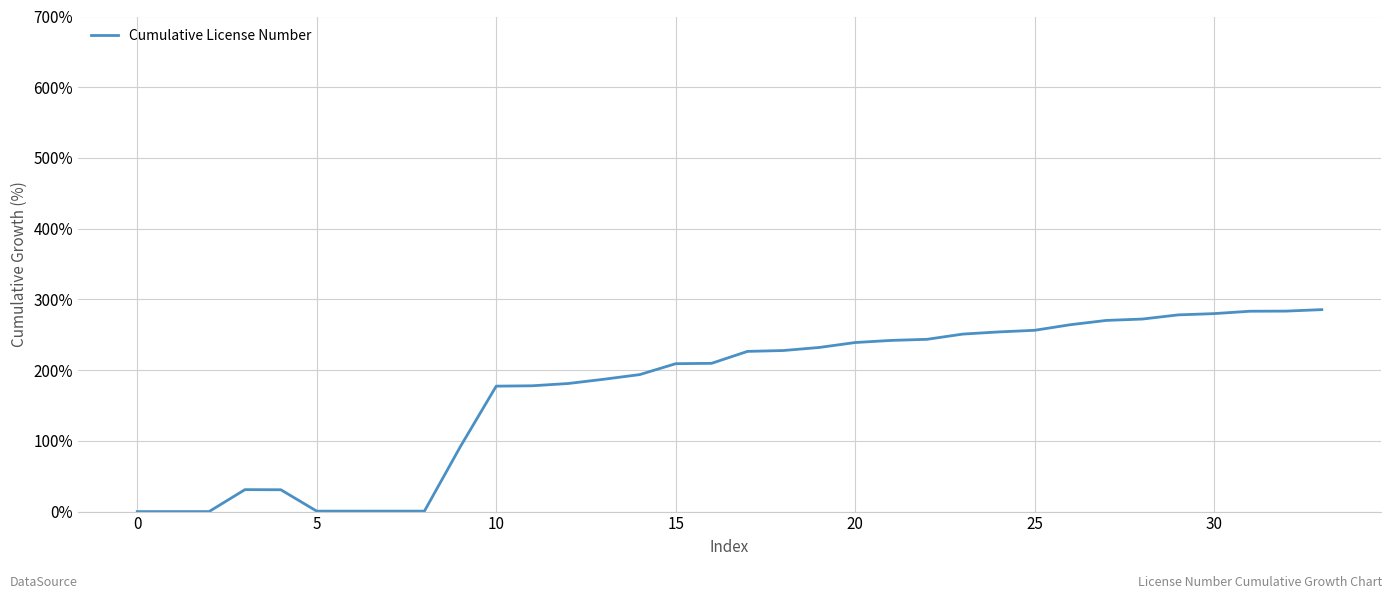

What is the difference between the maximum and minimum values?

285.5